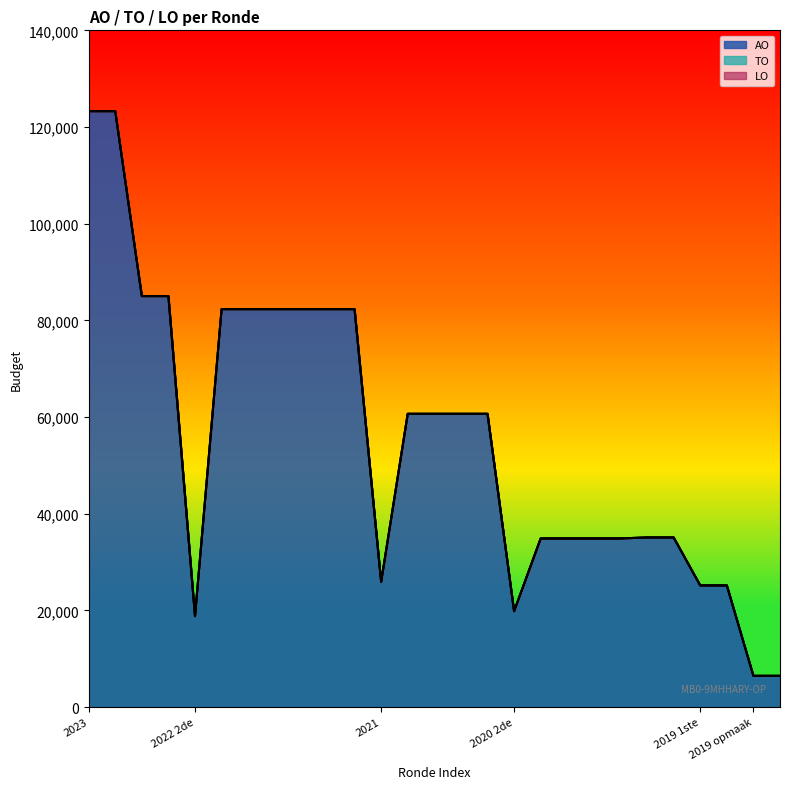

What is the average value of the AO series?

55224